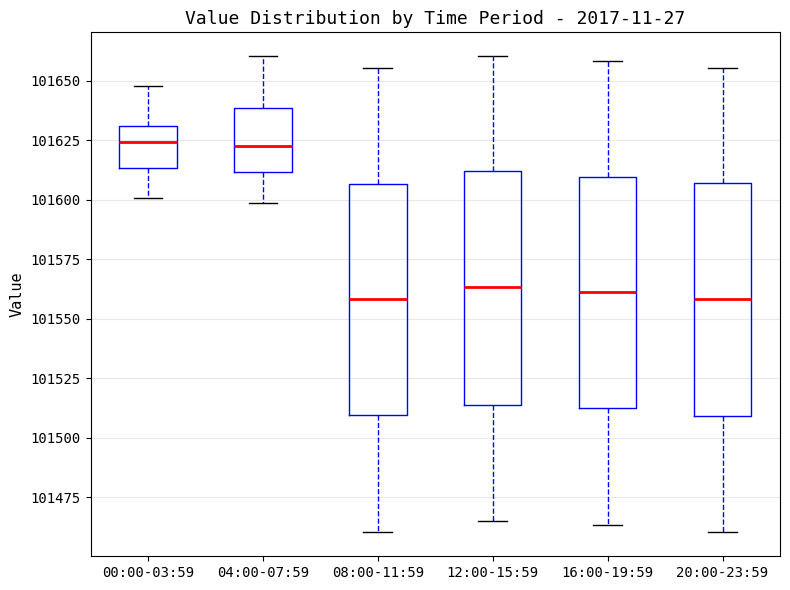

Where is the upper edge of the box for 12:00-15:59 on the y-axis? The values are not printed on the chart, so give them approximately, as read against the axis.

101610